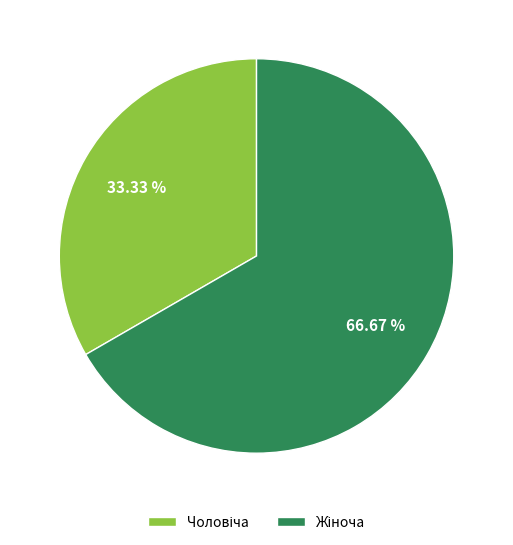

Is there any slice that represents more than half of the pie?

Yes